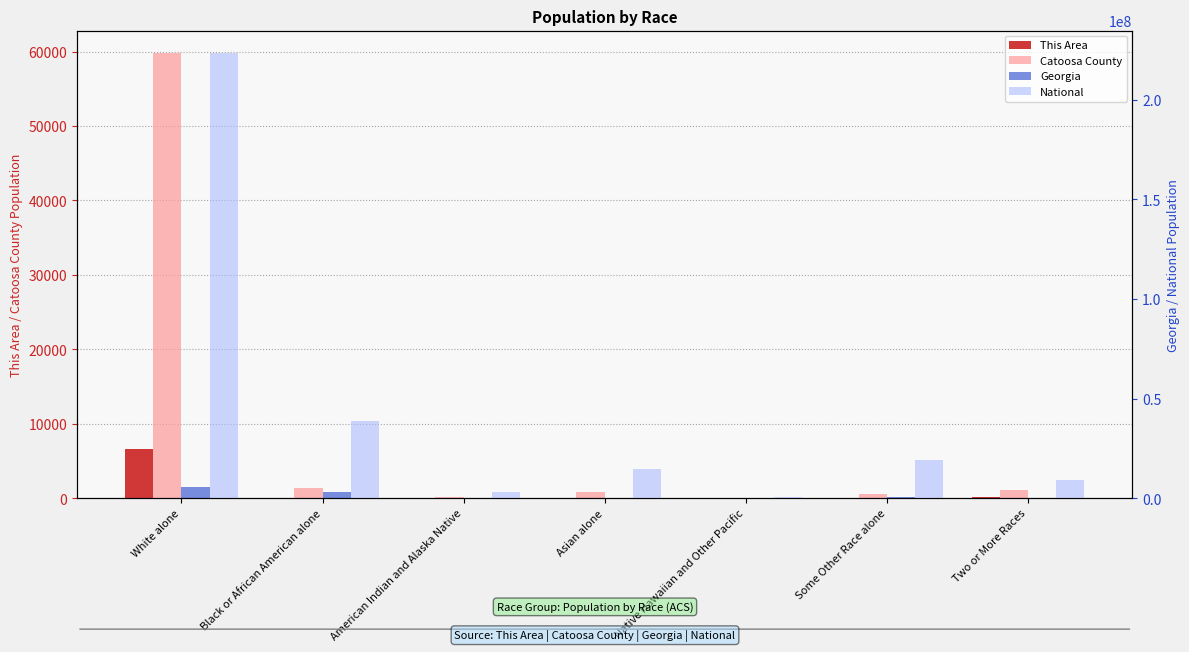

List the labels in order of National value, smallest first.

Native Hawaiian and Other Pacific, American Indian and Alaska Native, Two or More Races, Asian alone, Some Other Race alone, Black or African American alone, White alone